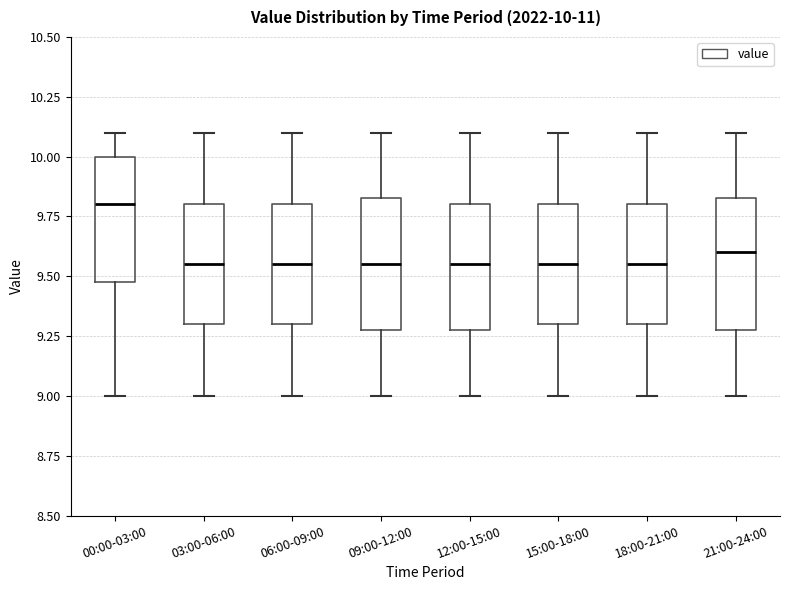

Which box has the highest median line?

00:00-03:00